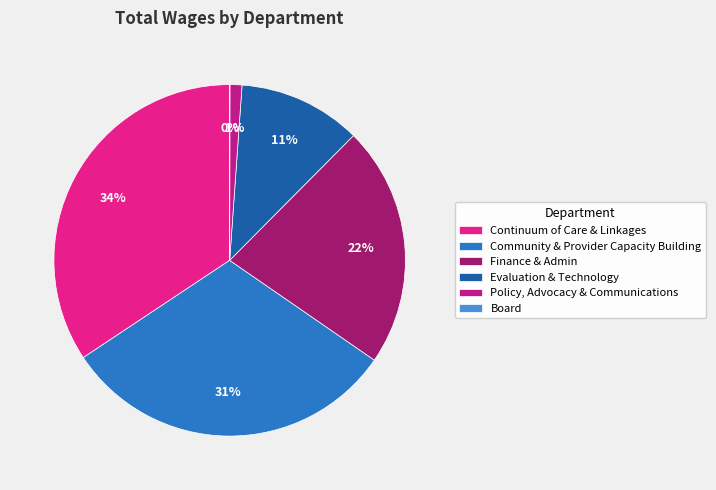

Does Policy, Advocacy & Communications account for over 50% of the chart?

No